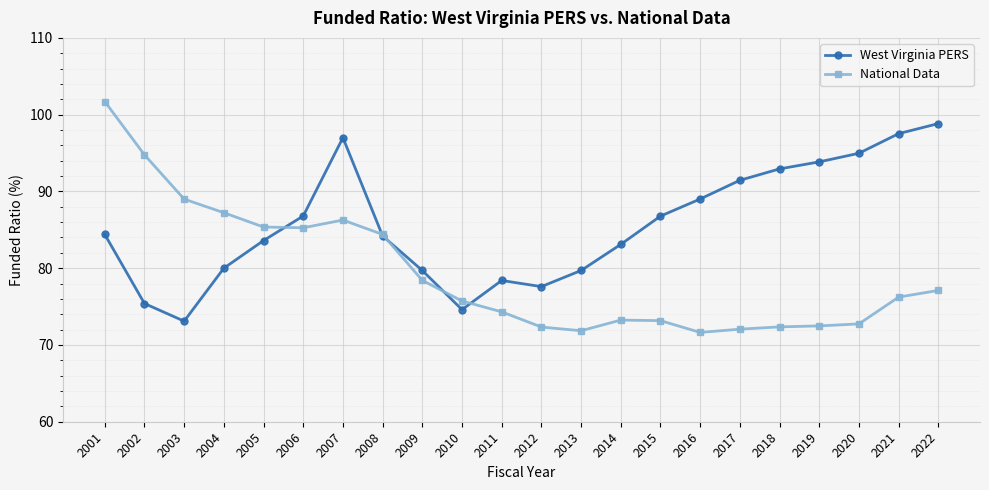

What are all the series names shown in the legend?

West Virginia PERS, National Data